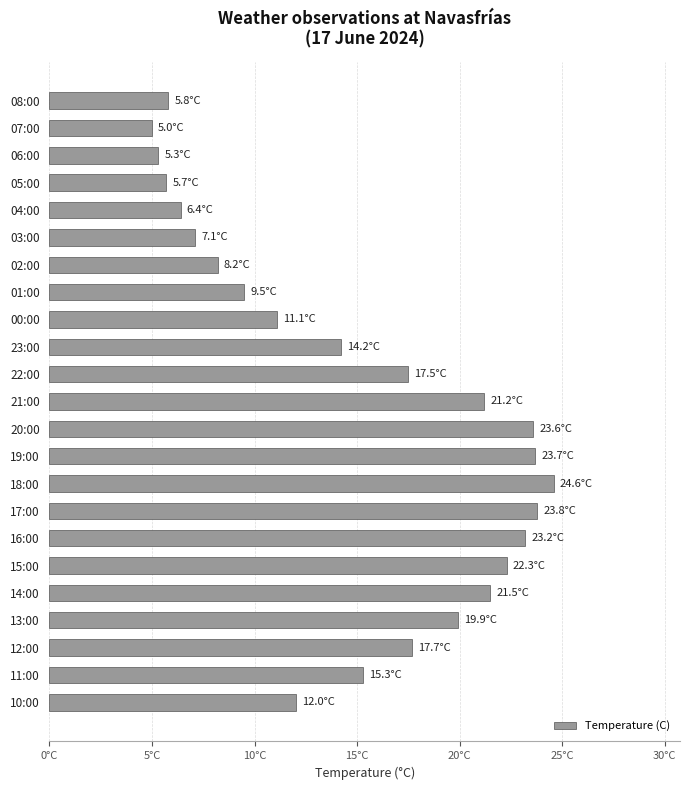

Does the chart contain any negative values?

No